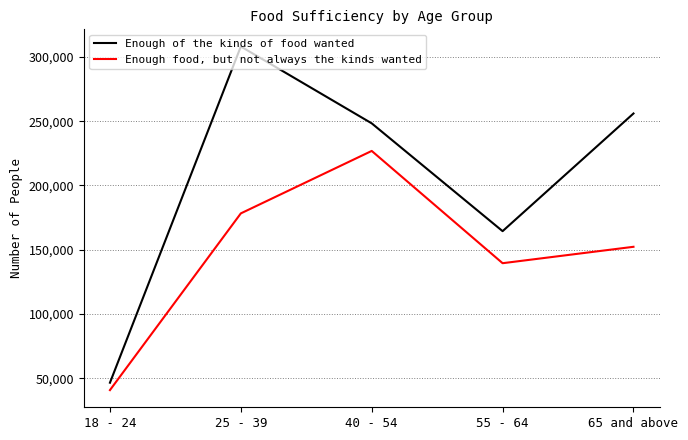

What is the average value of the Enough of the kinds of food wanted series?

204670